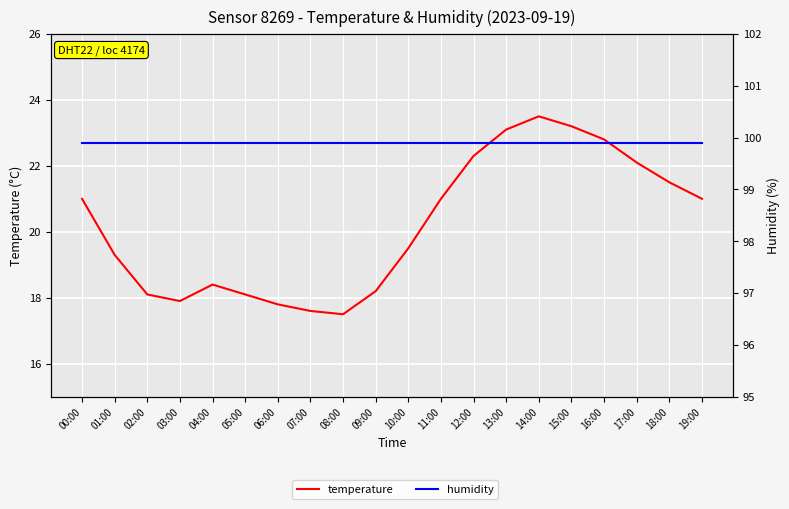

What is the label of the 2nd point from the right?

18:00